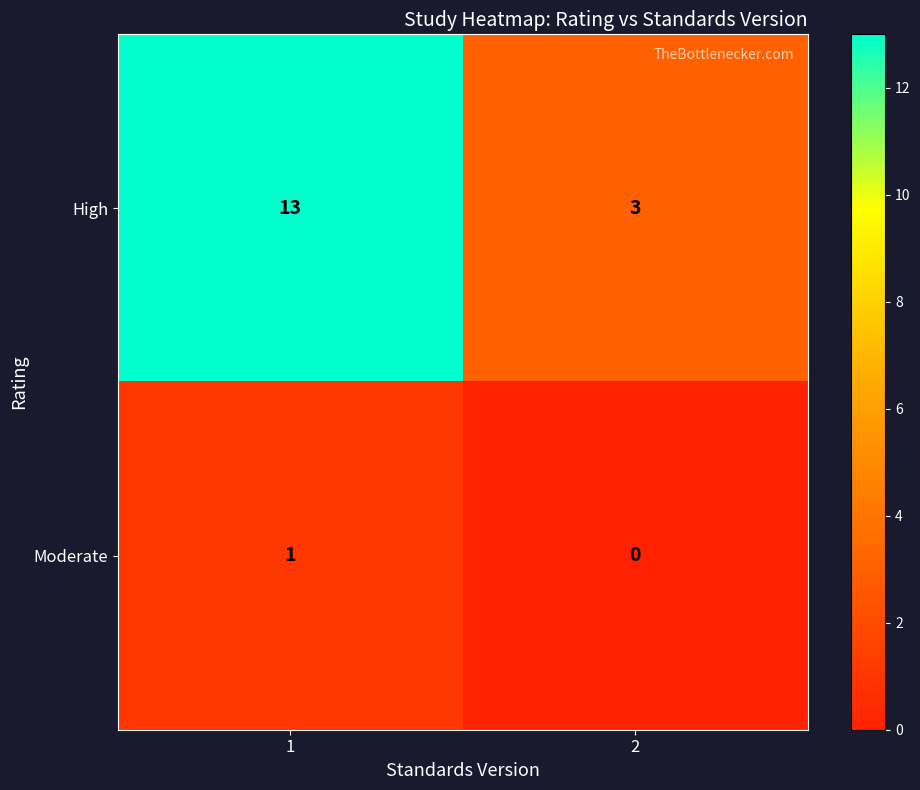

The value of High at 2 is 3. True or false?

True